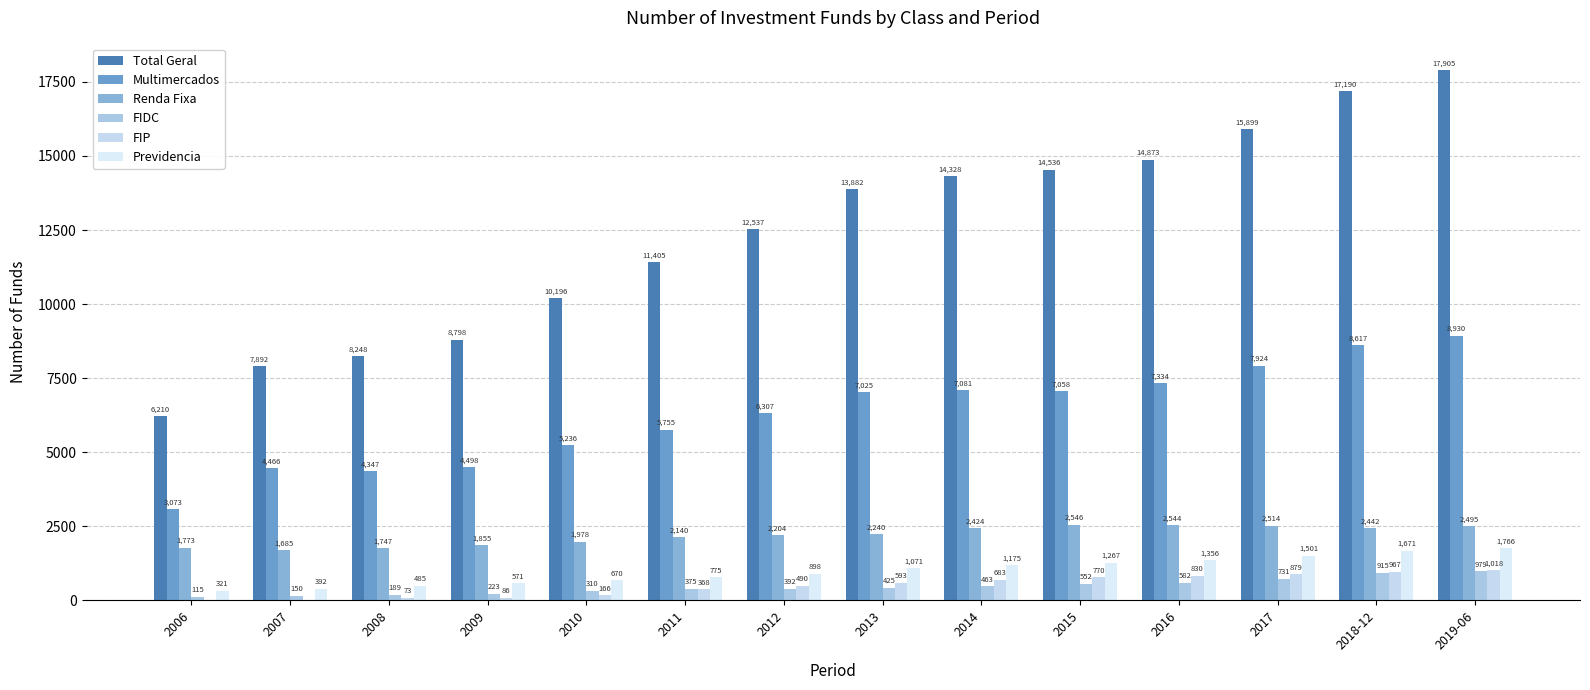

At which category is the sum across all series the highest?

2019-06